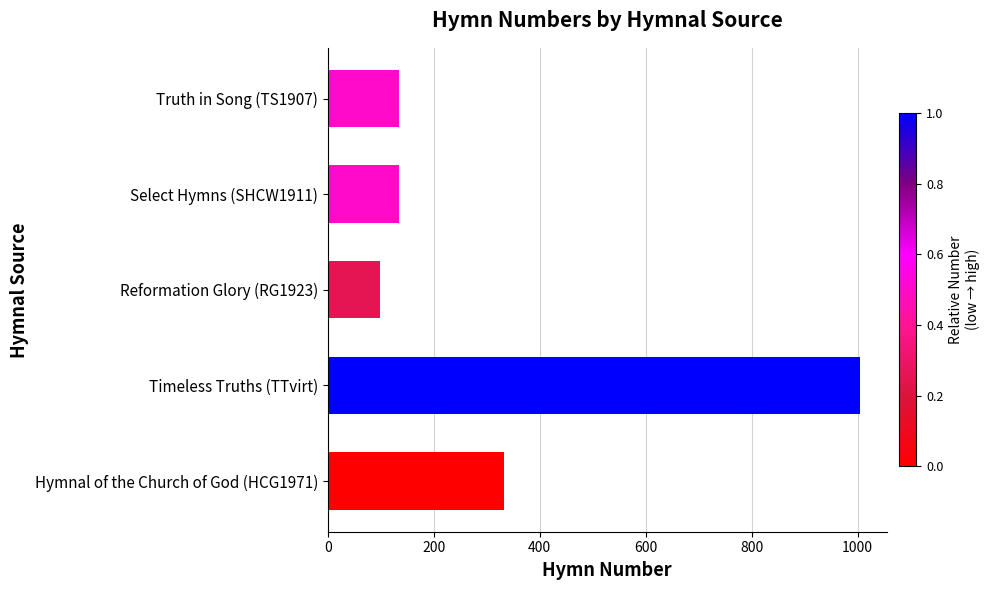

What is the change in value from Hymnal of the Church of God (HCG1971) to Reformation Glory (RG1923)?

-235